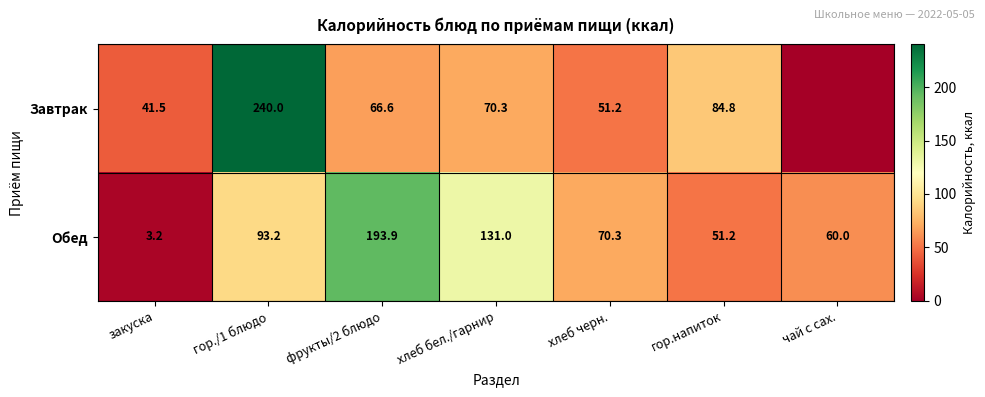

What is the spread (max minus min) of values at гор.напиток?

33.6